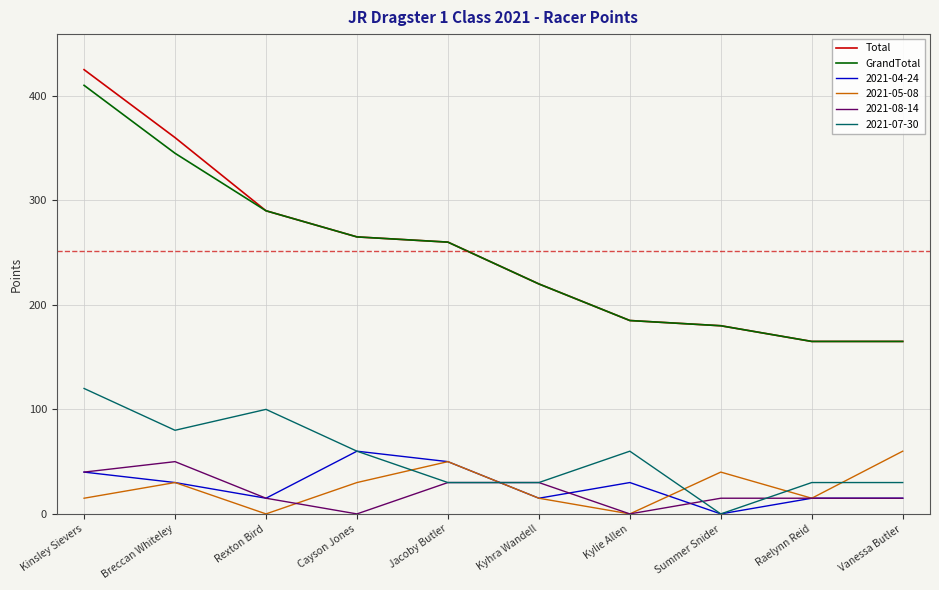

What is the lowest value of the GrandTotal series?

165